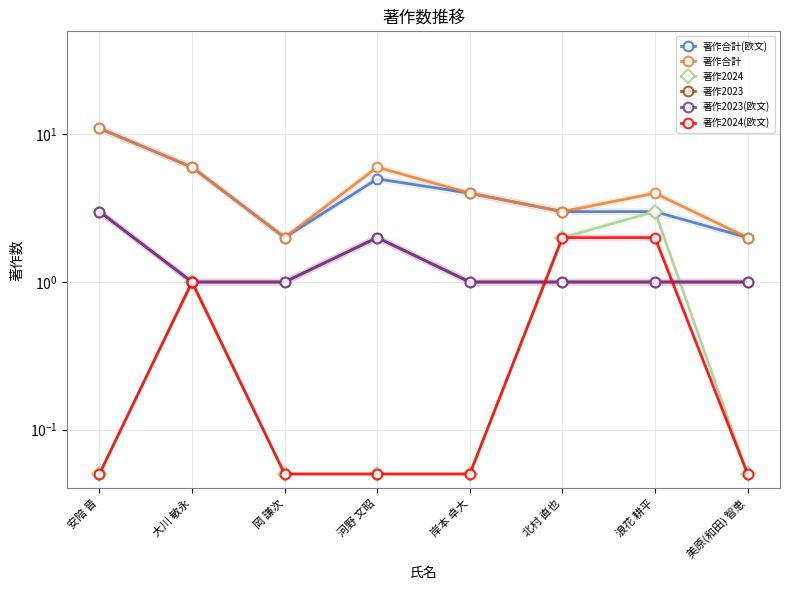

Between 浪花 耕平 and 美原(和田) 智恵, which series saw the biggest shift?

著作2024